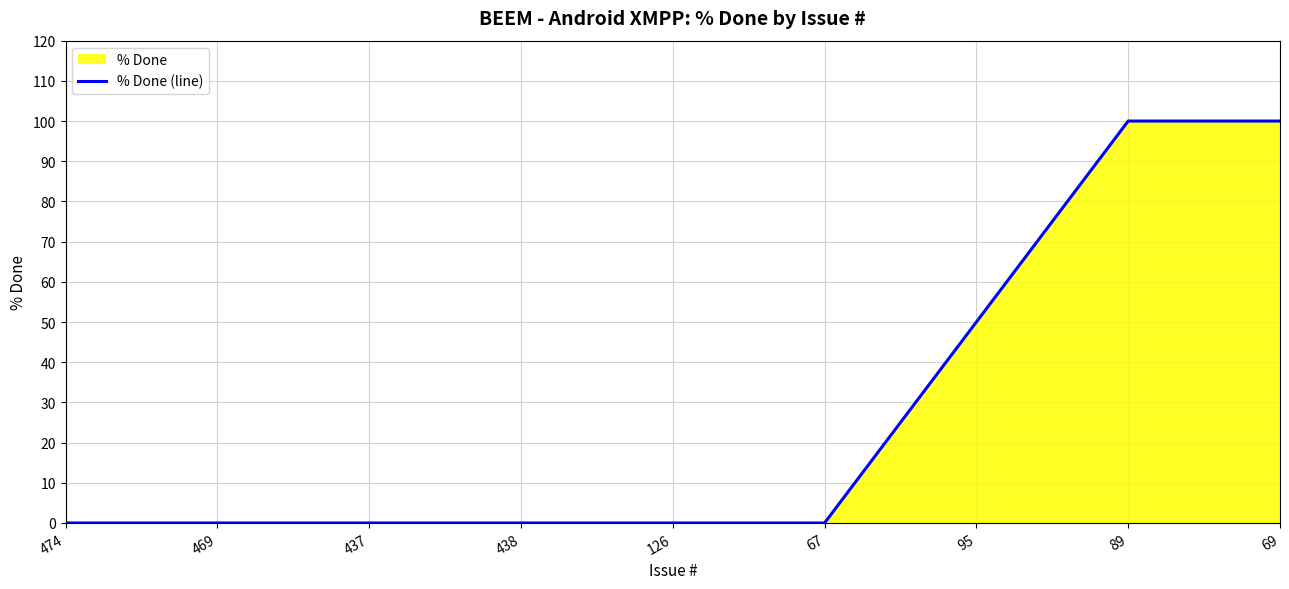

Reading left to right, transcribe all the data shown in this chart.

474=0	469=0	437=0	438=0	126=0	67=0	95=50	89=100	69=100